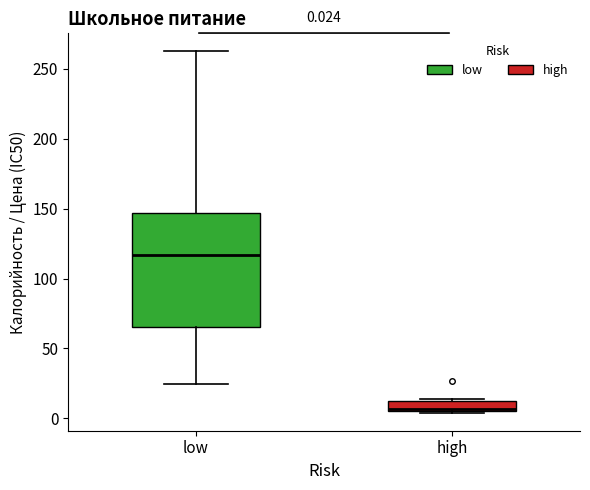

Which box is the tallest, from its lower edge to its upper edge?

low